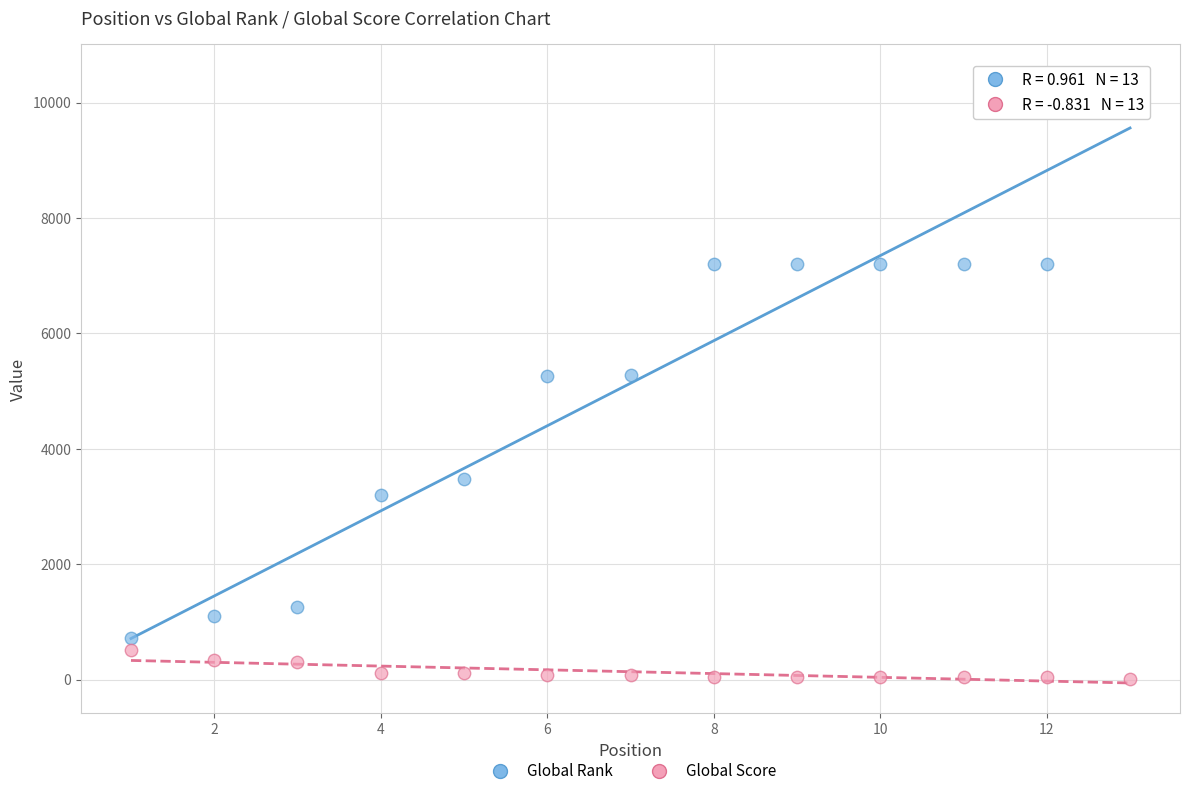

Which series has the widest spread of Y values?

Global Rank